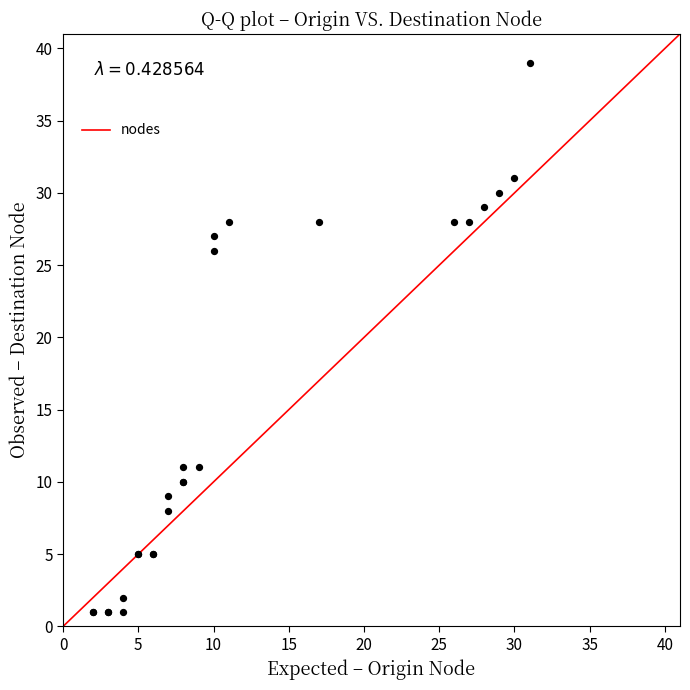

What Y value in the scatter plot is closest to 20?

26